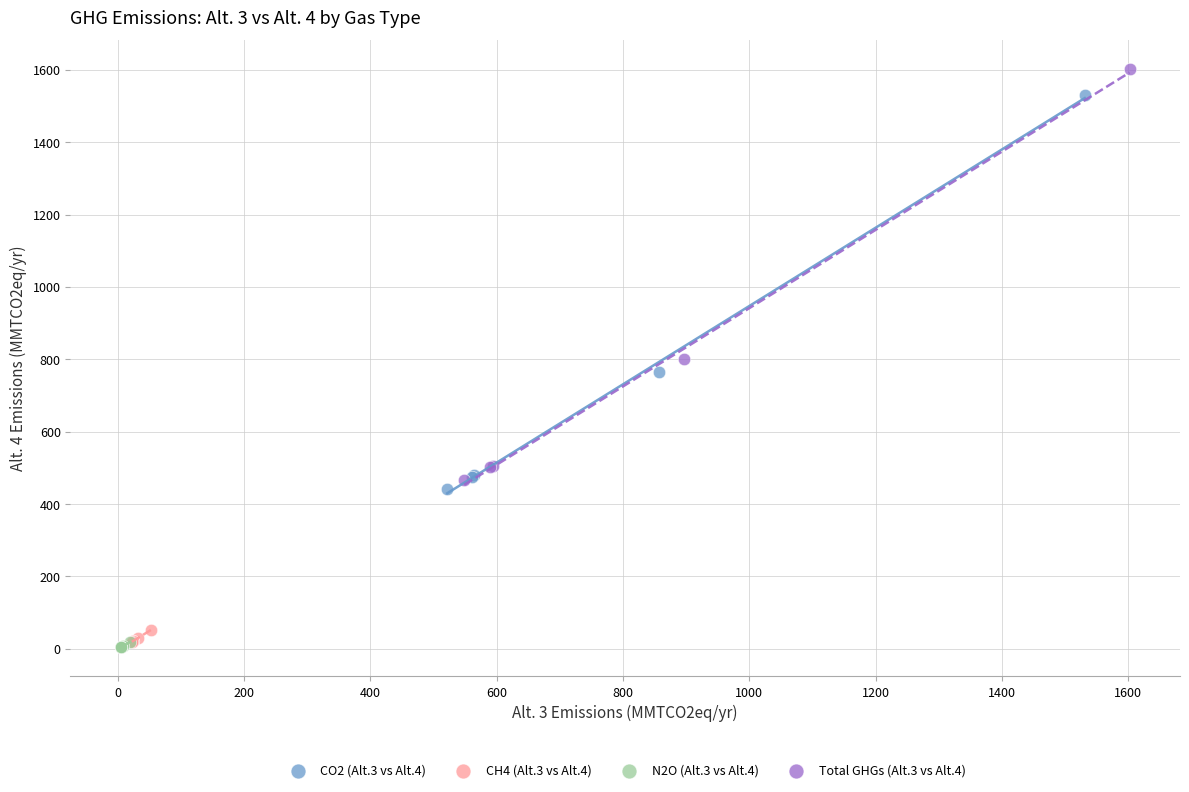

Which series reaches the minimum Y coordinate?

N2O (Alt.3 vs Alt.4)